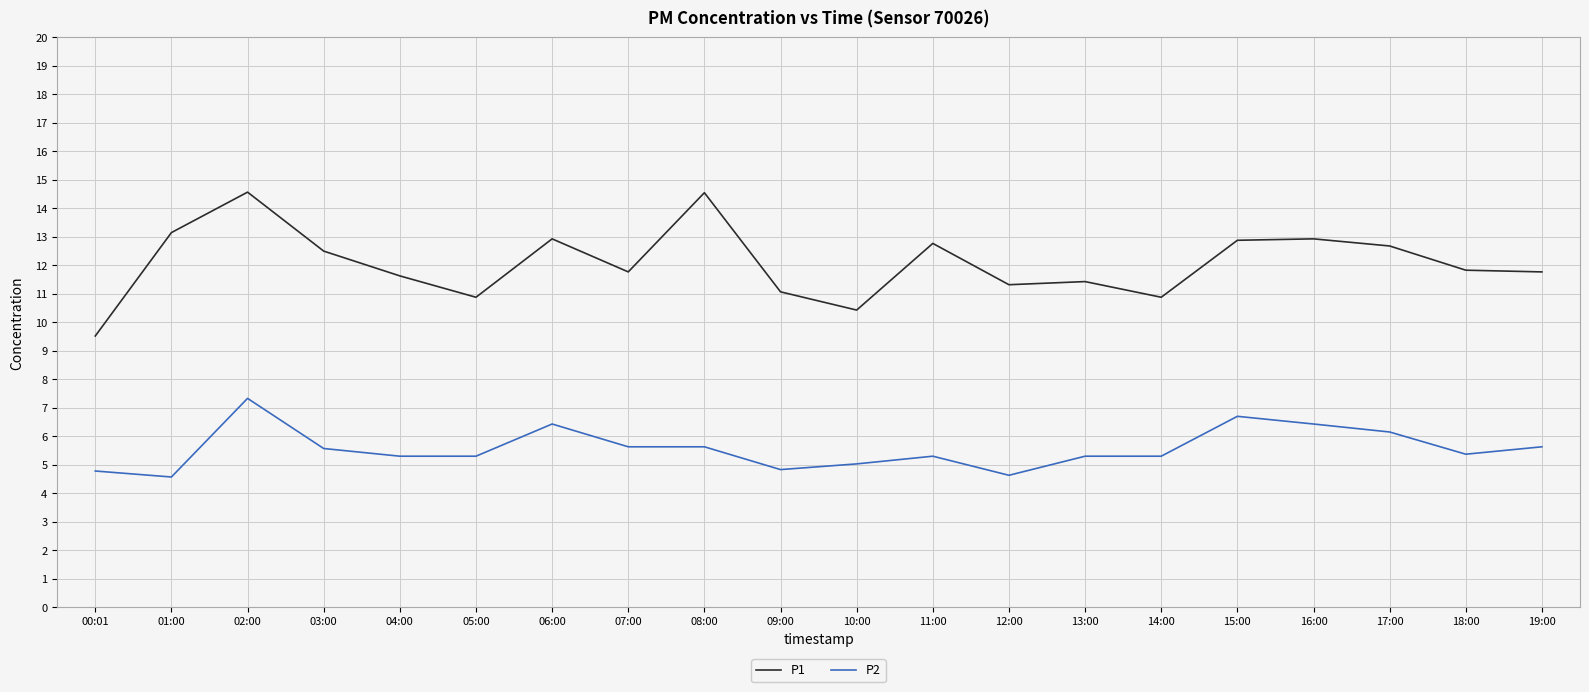

Where is the first local maximum for P1?

02:00